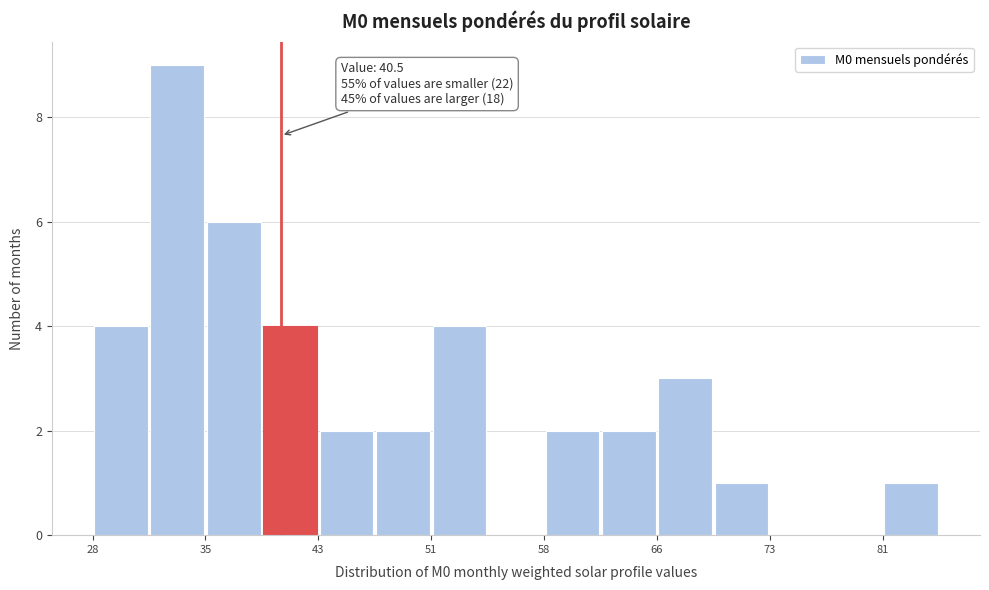

Read against the x-axis, roughly where is the centre of the tallest bar?

34